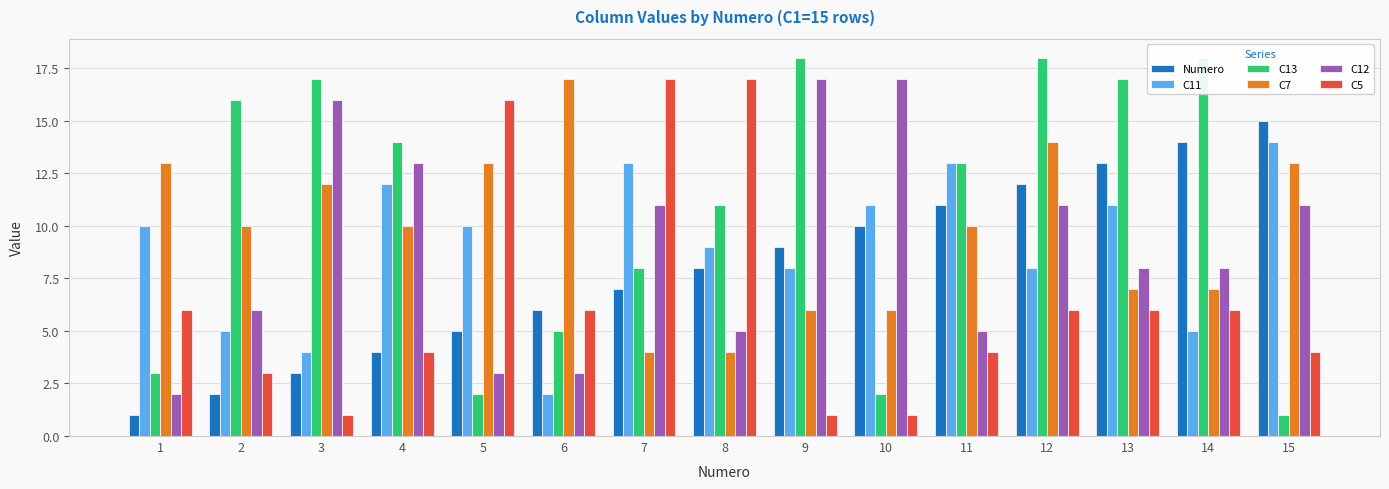

What is the lowest value of the C11 series?

2